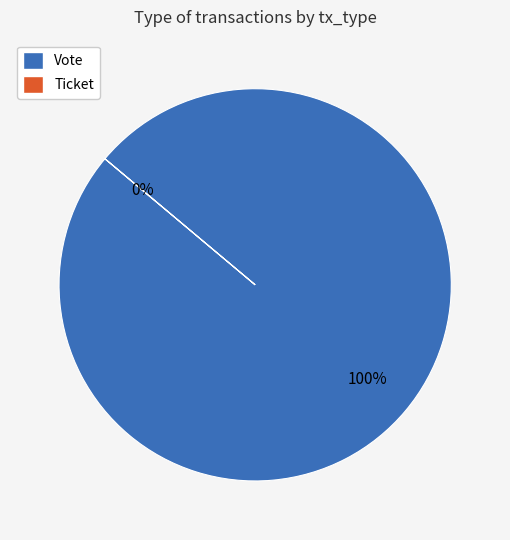

Is there any slice that represents more than half of the pie?

Yes